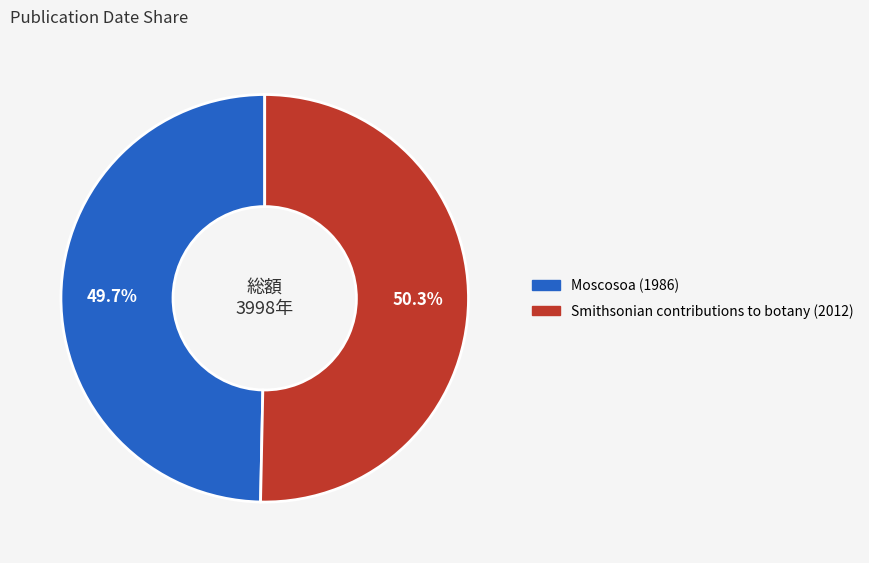

What is the ratio of the value at Moscosoa (1986) to the value at Smithsonian contributions to botany (2012)?

1.0